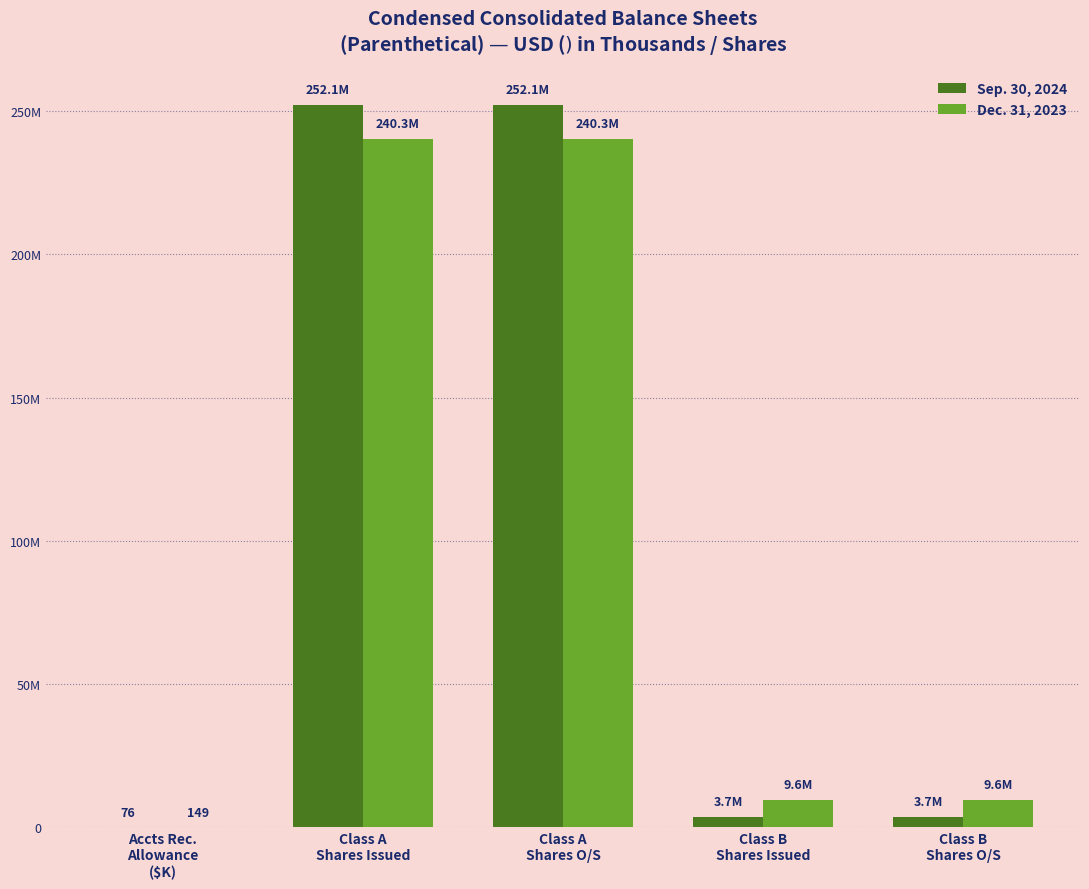

List the series in order of their peak value, highest first.

Sep. 30, 2024, Dec. 31, 2023